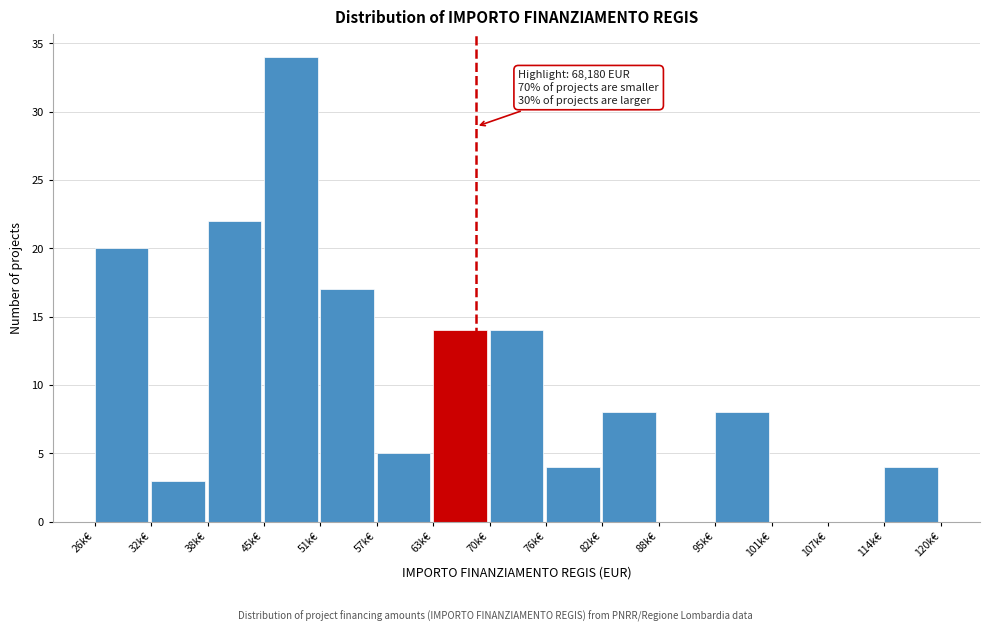

Reading left to right, transcribe all the data shown in this chart.

26k€=20	32k€=3	38k€=22	45k€=34	51k€=17	57k€=5	63k€=14	70k€=14	76k€=4	82k€=8	88k€=0	95k€=8	101k€=0	107k€=0	114k€=4